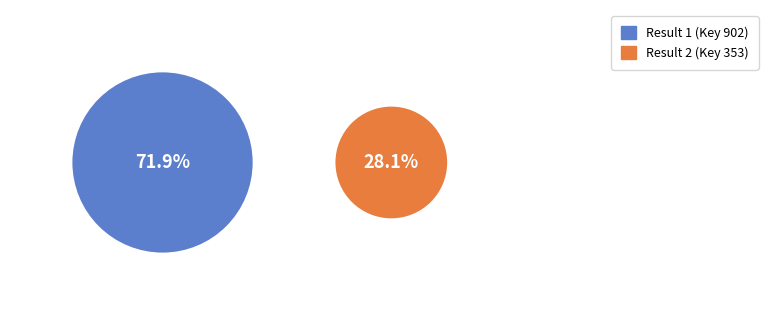

What portion of the pie excludes Result 2 (Key 353)?

71.9%